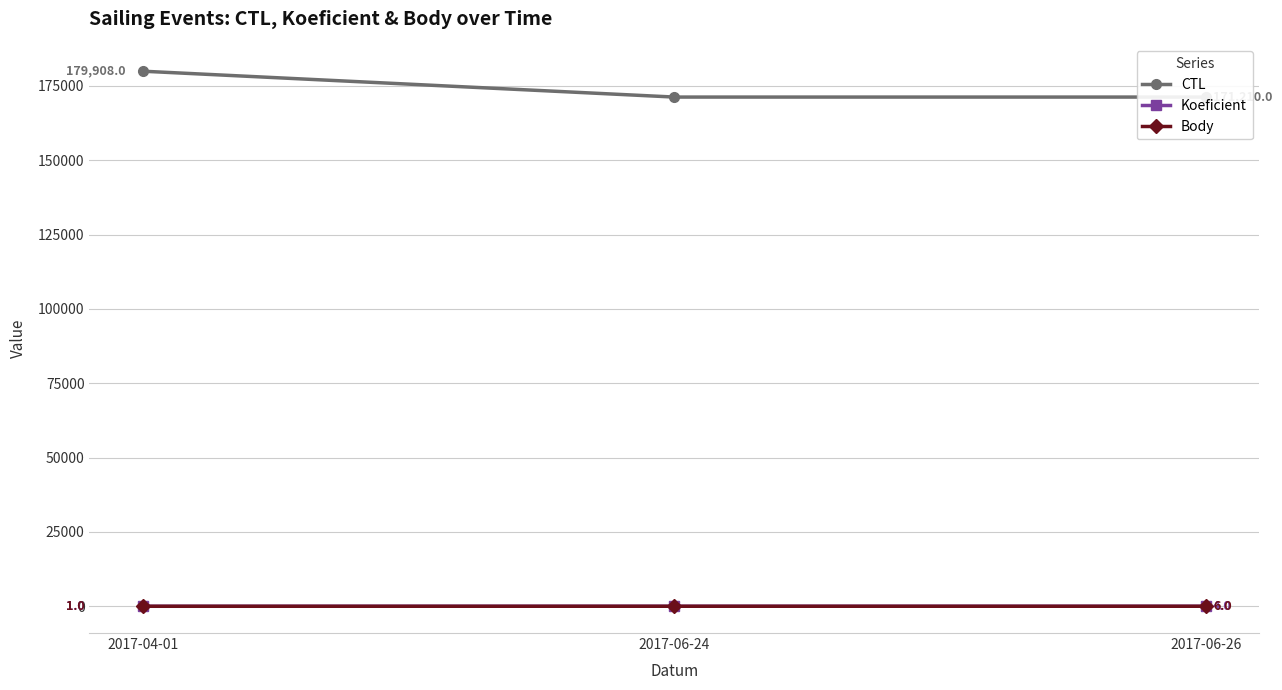

Which category has the highest value across all series?

2017-04-01